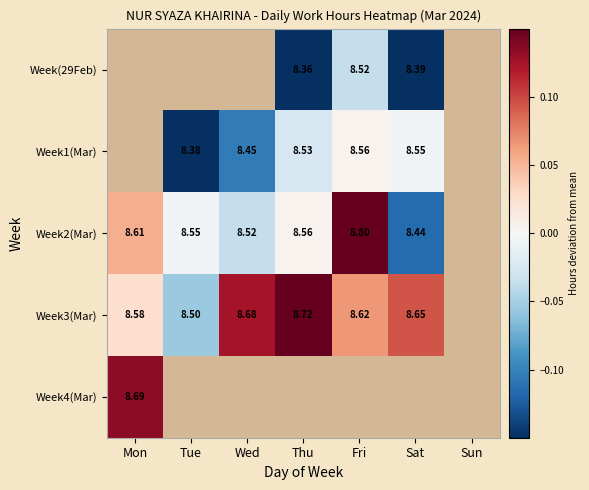

Is the value of Week3(Mar) at Thu greater than the value of Week2(Mar) at Tue?

Yes